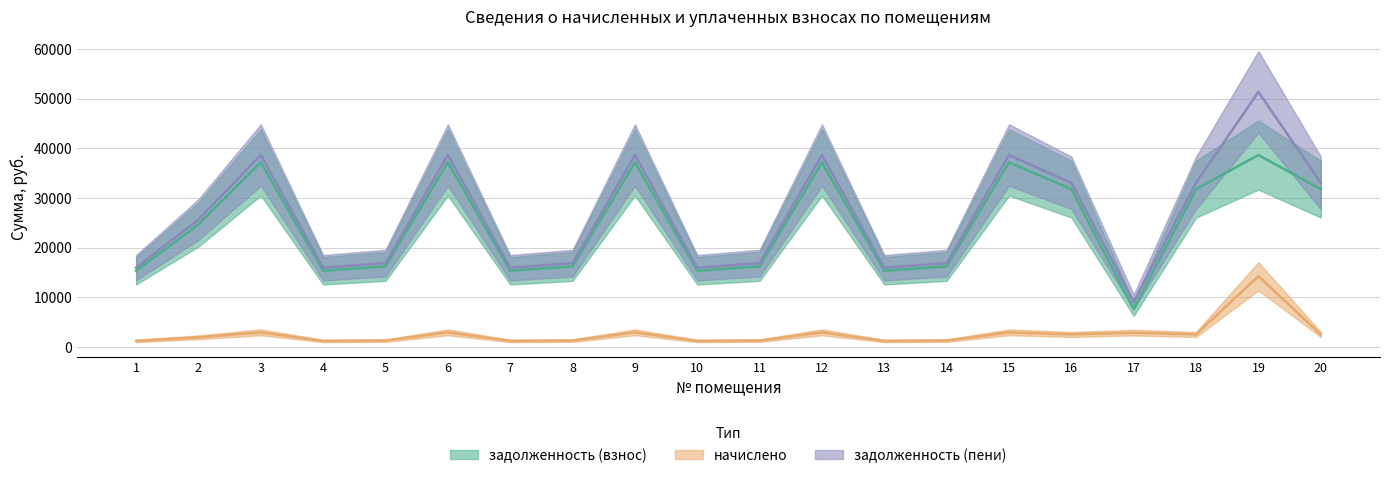

Which series has the widest spread of values?

задолженность (пени)